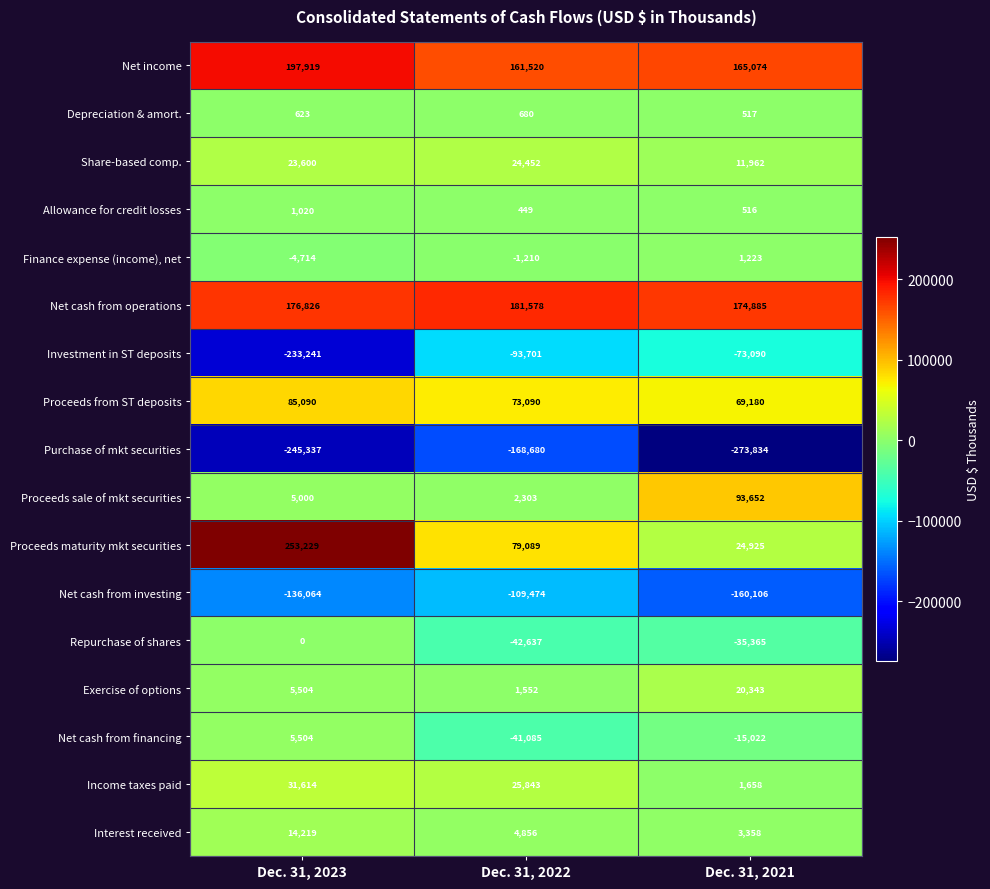

What is the spread (max minus min) of values at Dec. 31, 2023?

498566